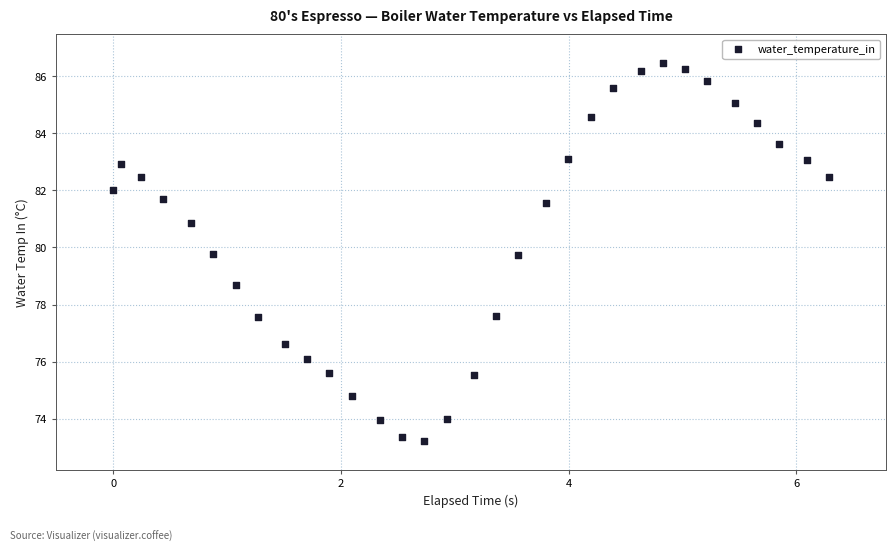

What Y value in the scatter plot is closest to 79?

78.7